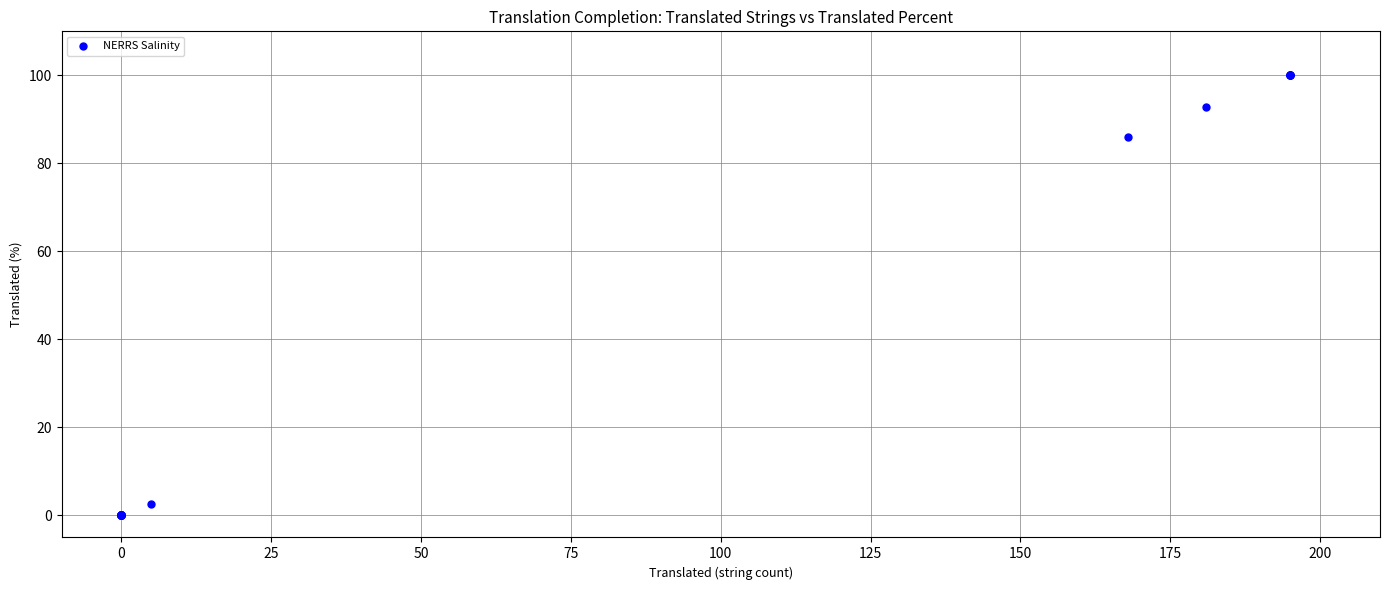

What Y value in the scatter plot is closest to 50?

86.1